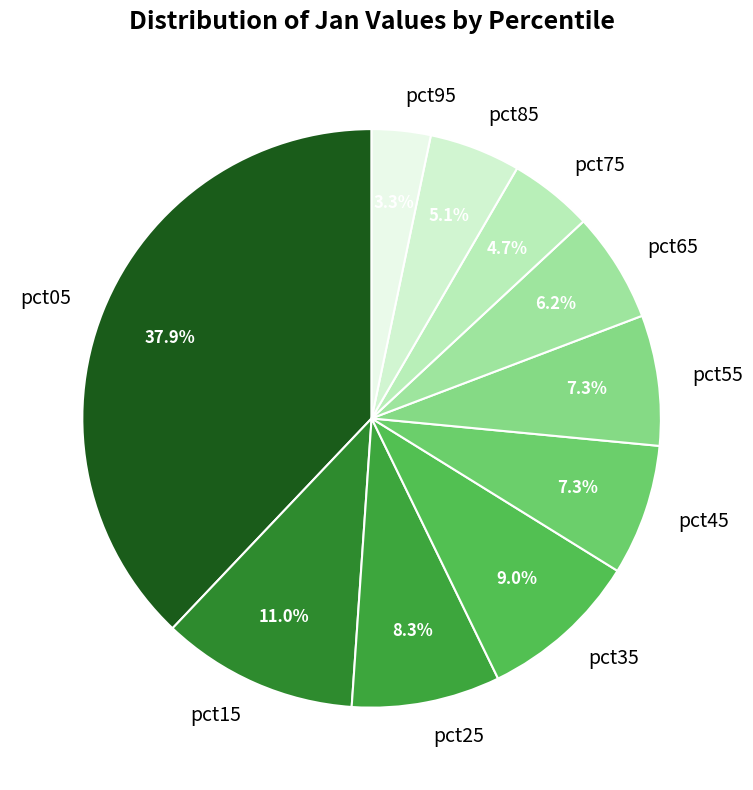

How many slices are in this pie chart?

10